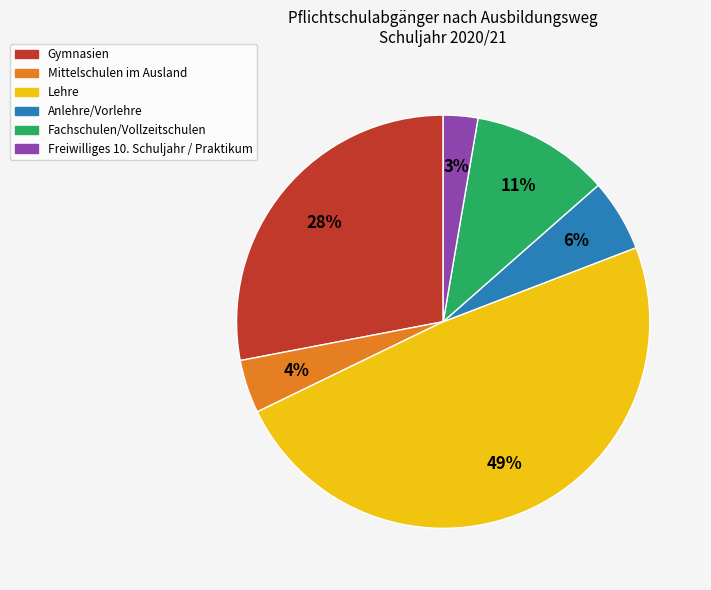

Rank the categories by value from lowest to highest.

Freiwilliges 10. Schuljahr / Praktikum, Mittelschulen im Ausland, Anlehre/Vorlehre, Fachschulen/Vollzeitschulen, Gymnasien, Lehre